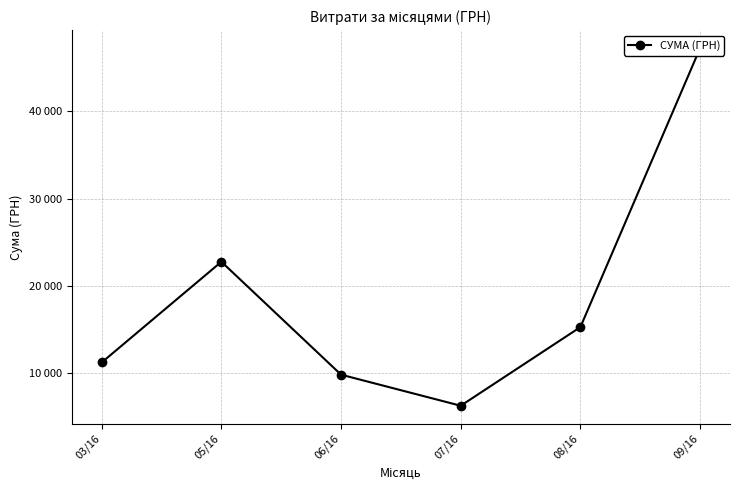

Reading left to right, what are all the values shown in this chart?

11246.0	22776.7	9847.0	6289.0	15297.0	47229.9